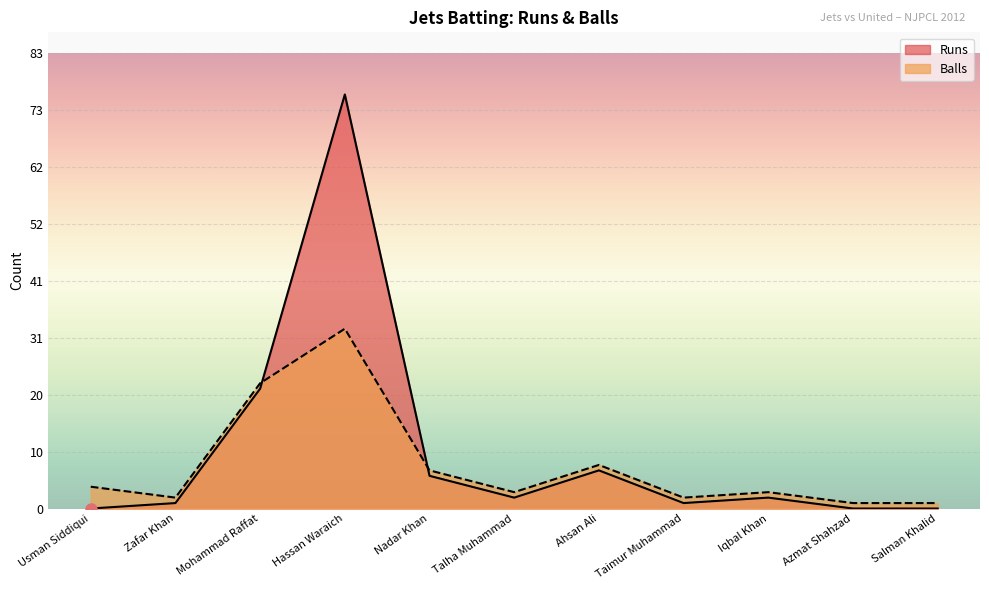

True or false: Runs has a value of 0 at Azmat Shahzad.

True